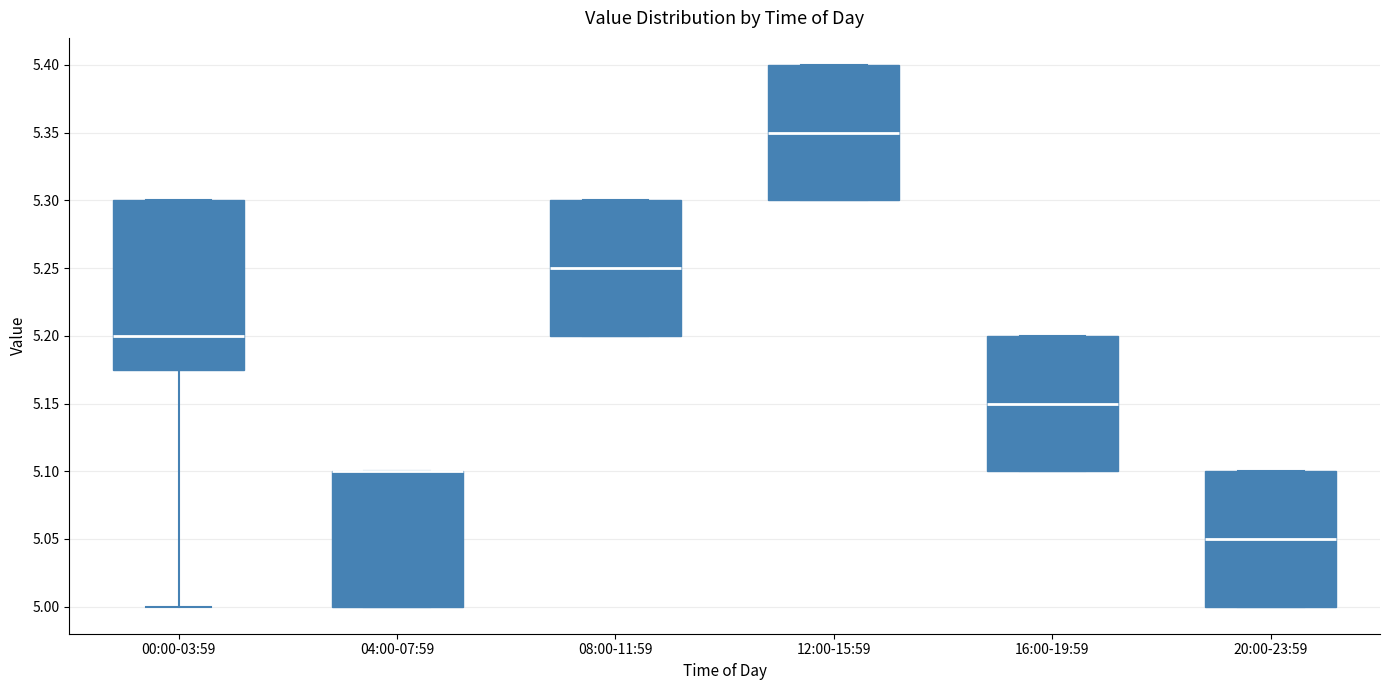

Comparing the boxes themselves (not the whiskers), which one is the tallest?

00:00-03:59